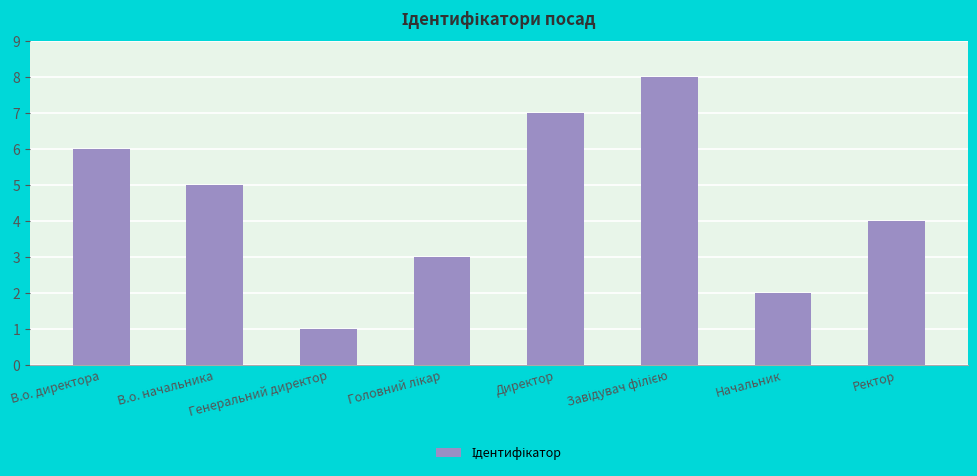

What is the minimum value shown in the chart?

1